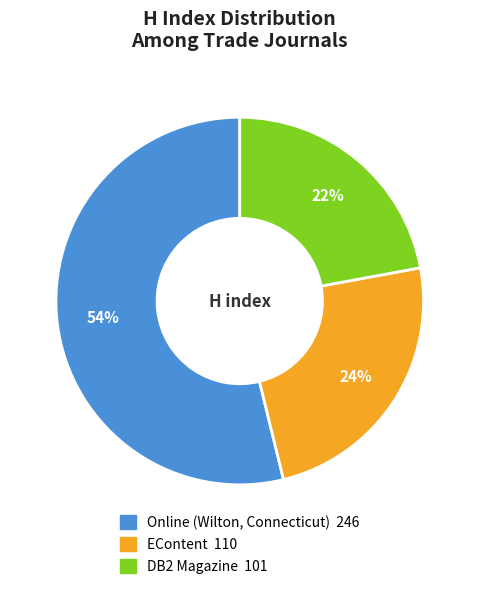

How many slices are in this pie chart?

3